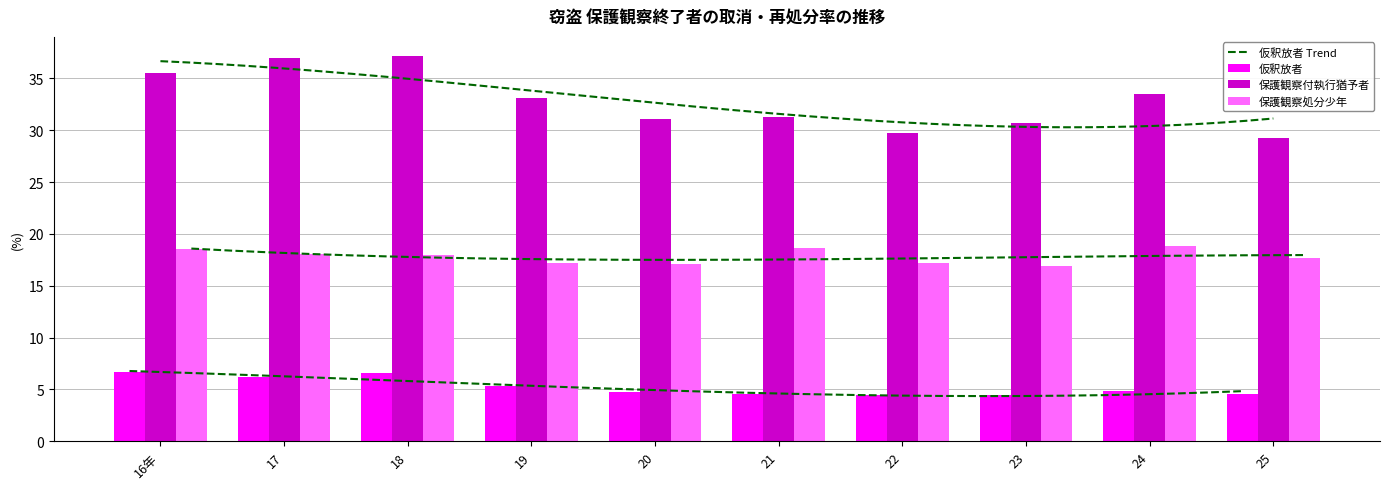

What is the difference between the 保護観察付執行猶予者 values at 16年 and 20?

4.4